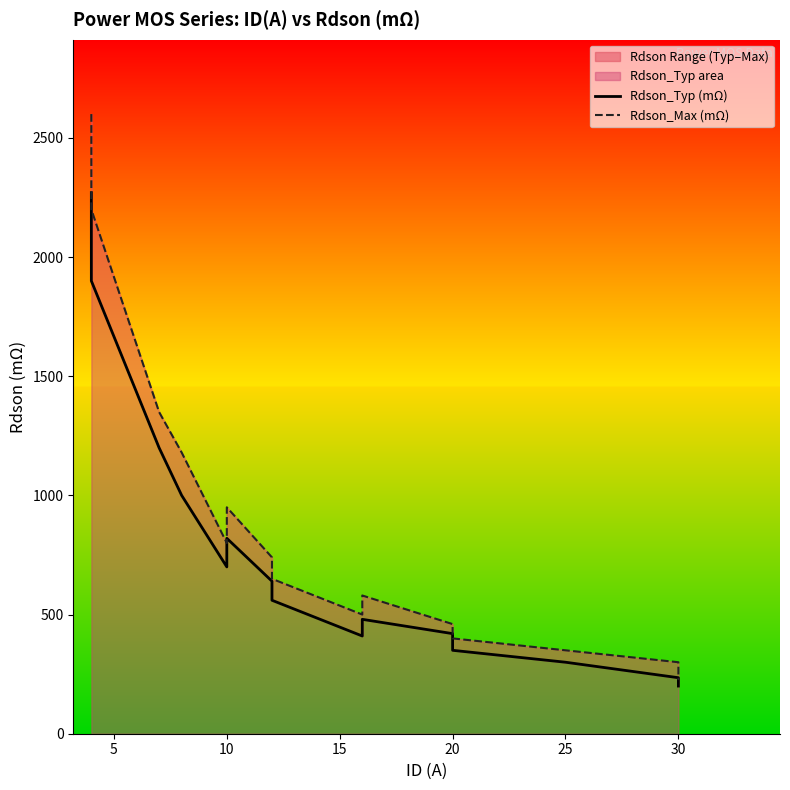

True or false: Rdson_Typ (mΩ) and Rdson_Max (mΩ) intersect in this chart.

False